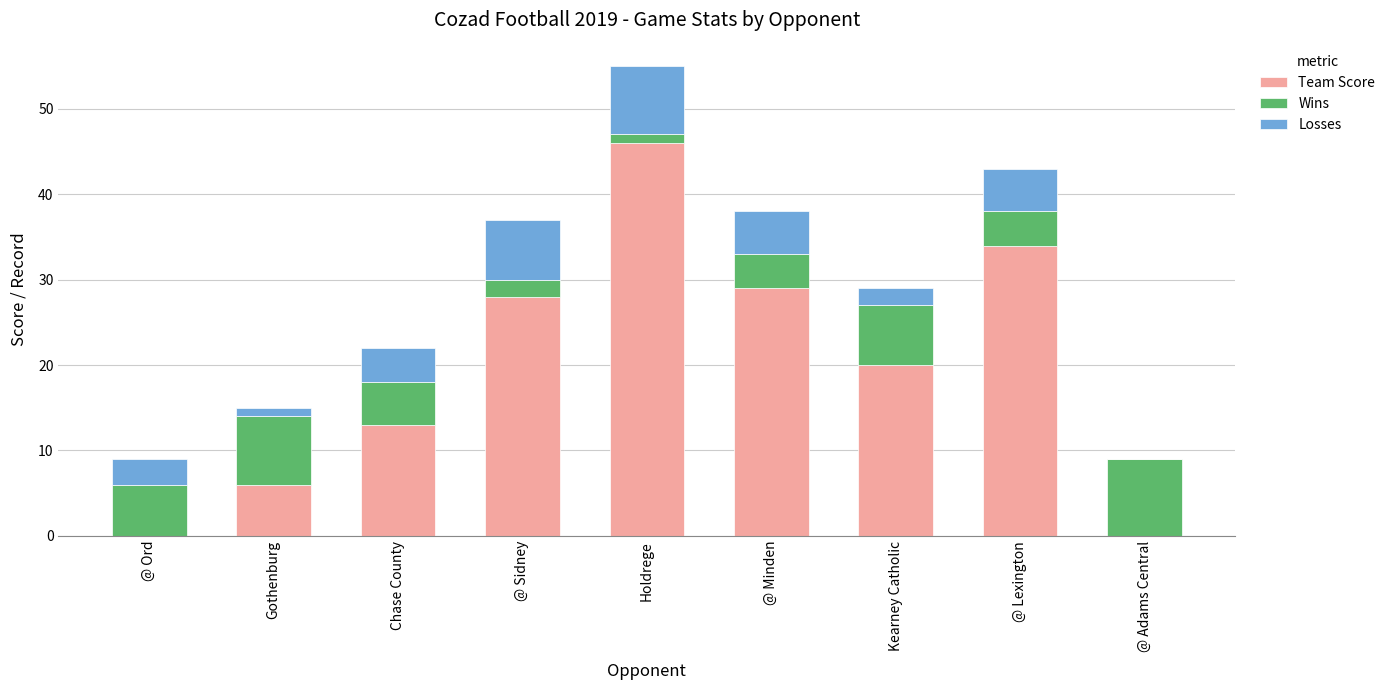

Are the bars grouped side by side (vs. stacked)?

No